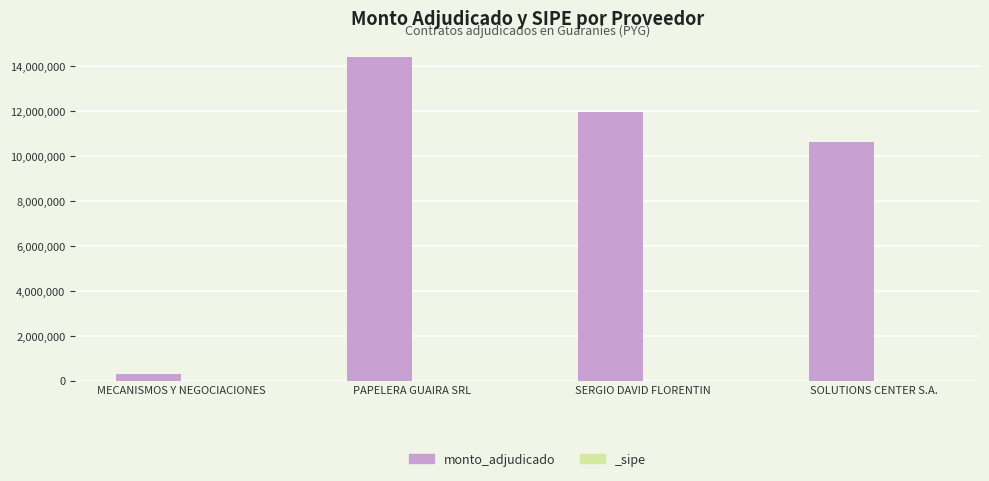

List the labels in order of value, smallest first.

MECANISMOS Y NEGOCIACIONES, SOLUTIONS CENTER S.A., SERGIO DAVID FLORENTIN, PAPELERA GUAIRA SRL